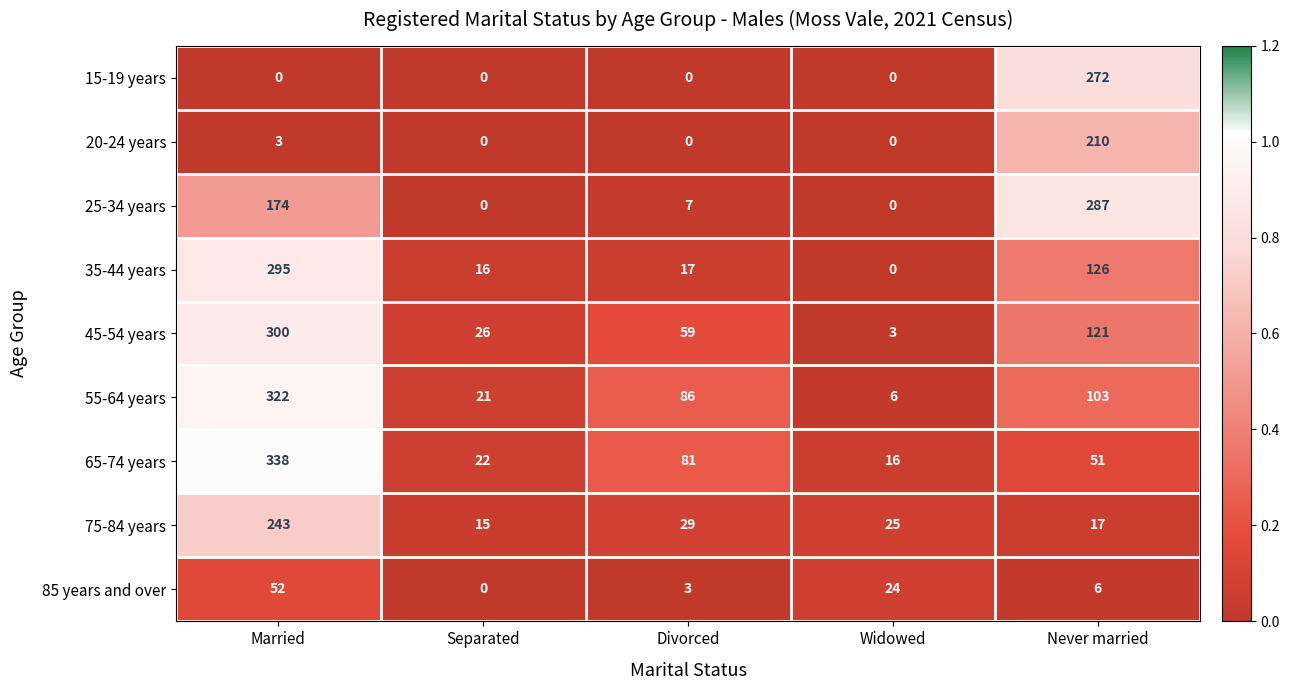

At Married, list the series in order from largest to smallest.

65-74 years, 55-64 years, 45-54 years, 35-44 years, 75-84 years, 25-34 years, 85 years and over, 20-24 years, 15-19 years